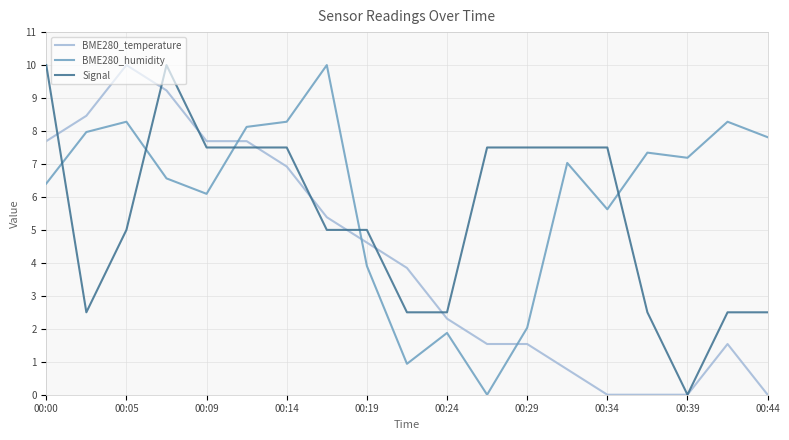

How many intersections are there between Signal and BME280_humidity?

5